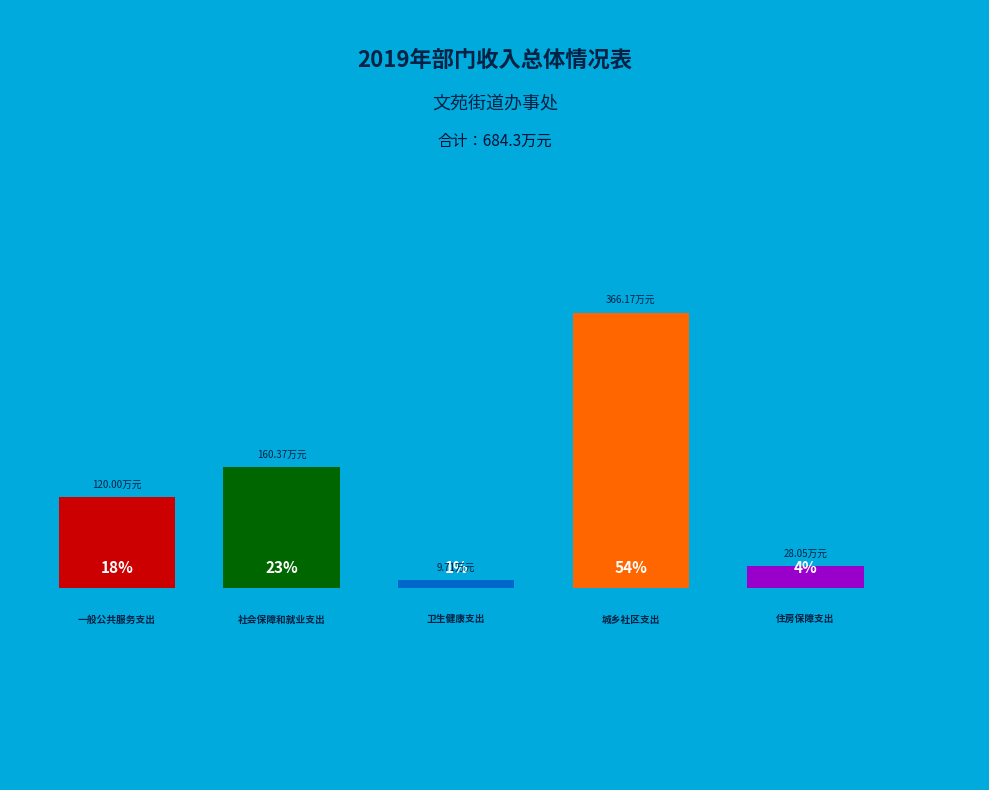

Do 社会保障和就业支出 and 一般公共服务支出 together represent more than half of the pie?

No